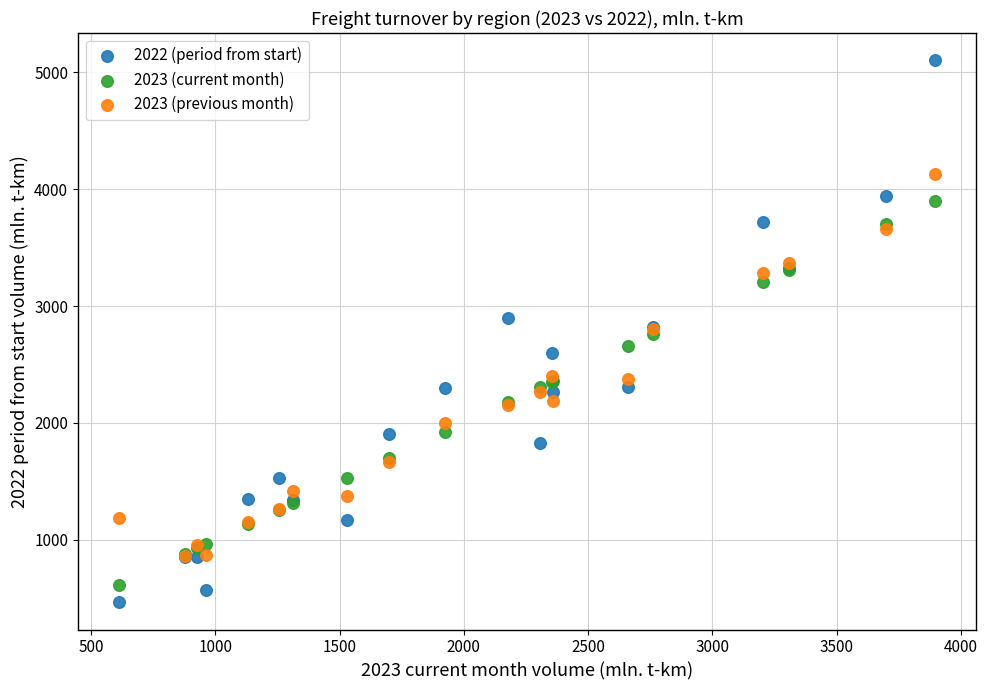

Which series reaches the minimum Y coordinate?

2022 (period from start)